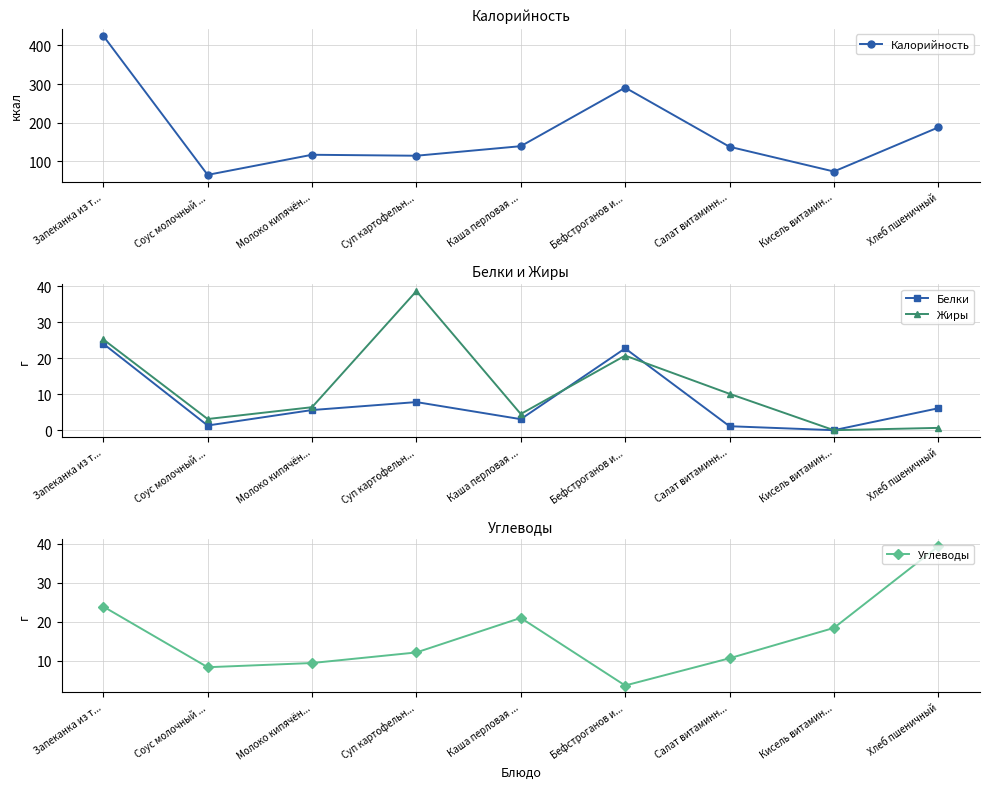

In Жиры, how many points are higher than both neighbors (excluding endpoints)?

2